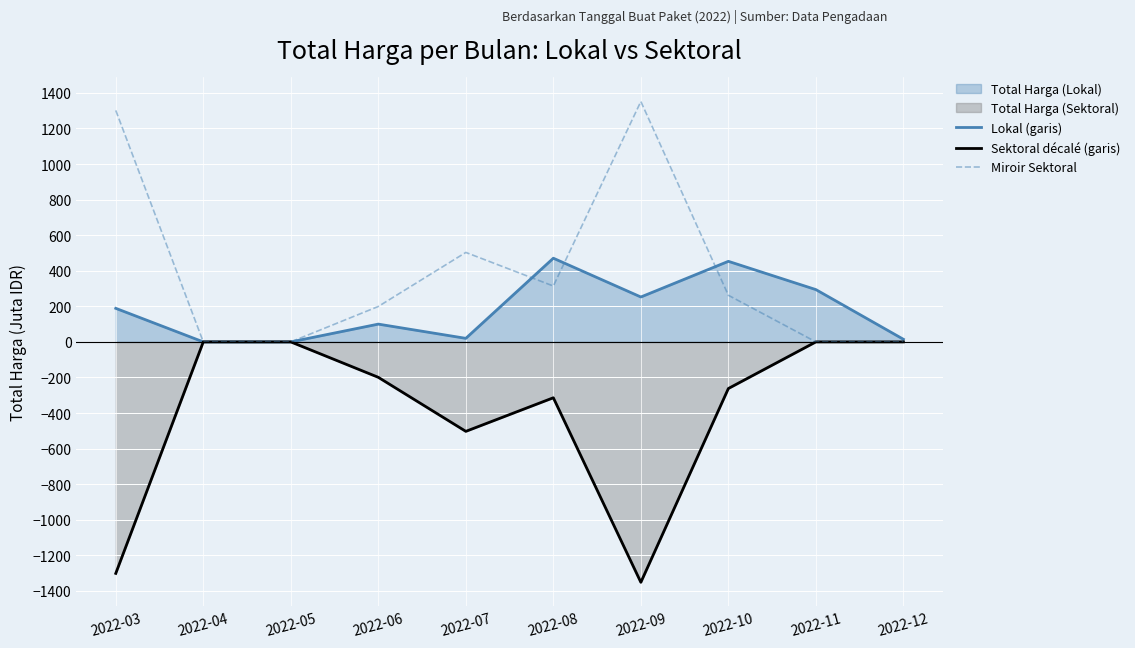

True or false: Sektoral décalé (garis) and Lokal (garis) cross at least once.

False